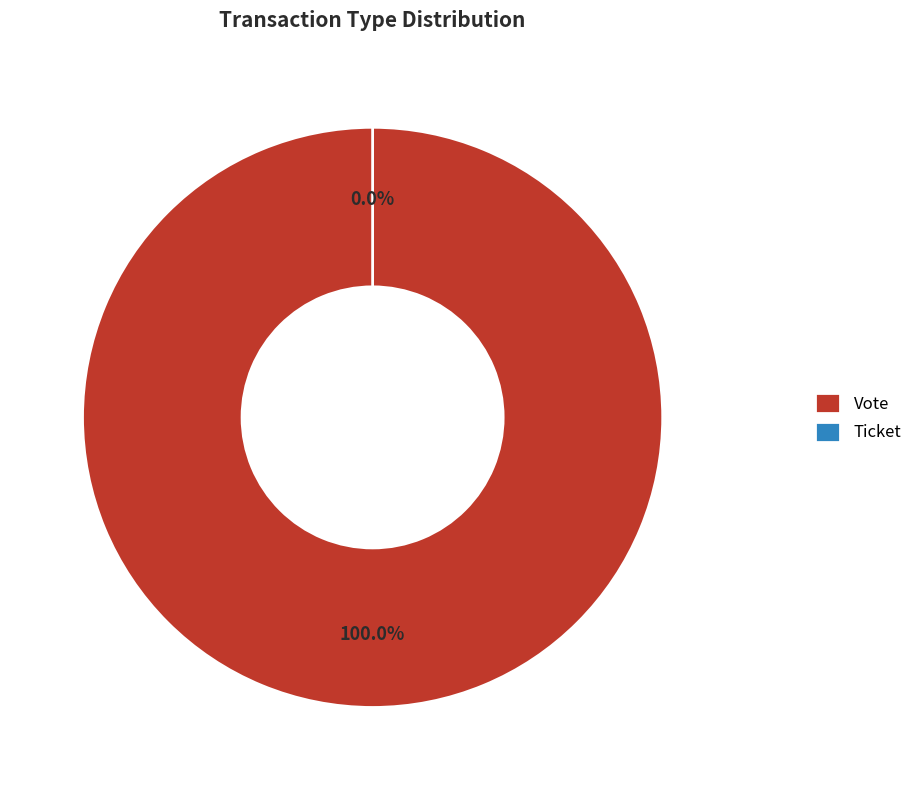

Which slice is the smallest?

Ticket